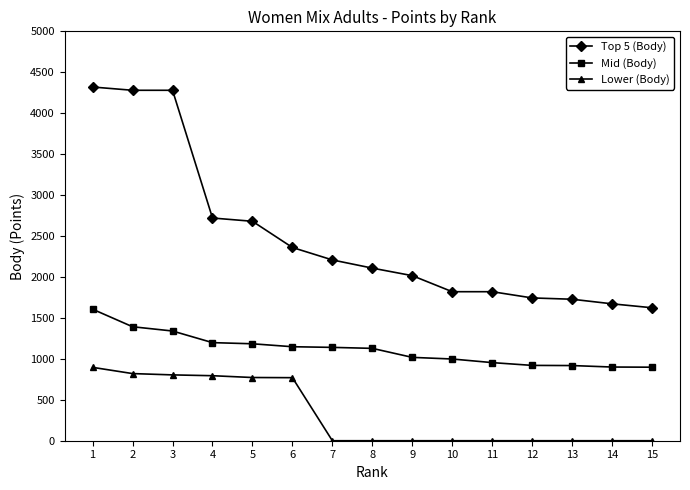

List the series in order of their overall mean, highest first.

Top 5 (Body), Mid (Body), Lower (Body)